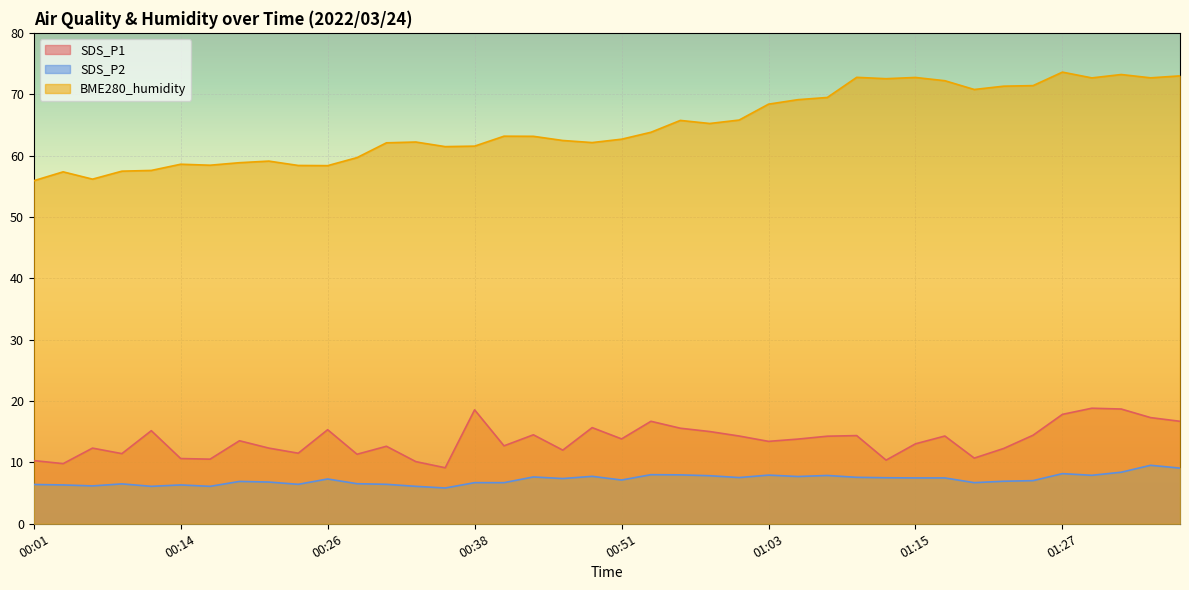

Does the chart display data point markers on the line(s)?

No